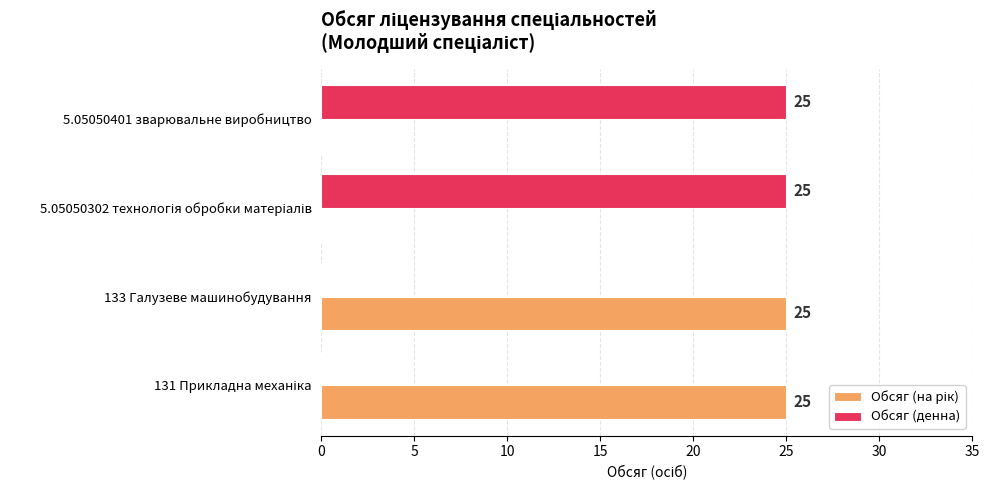

The Обсяг (денна) series shows 25 at 5.05050401 зварювальне виробництво. True or false?

True